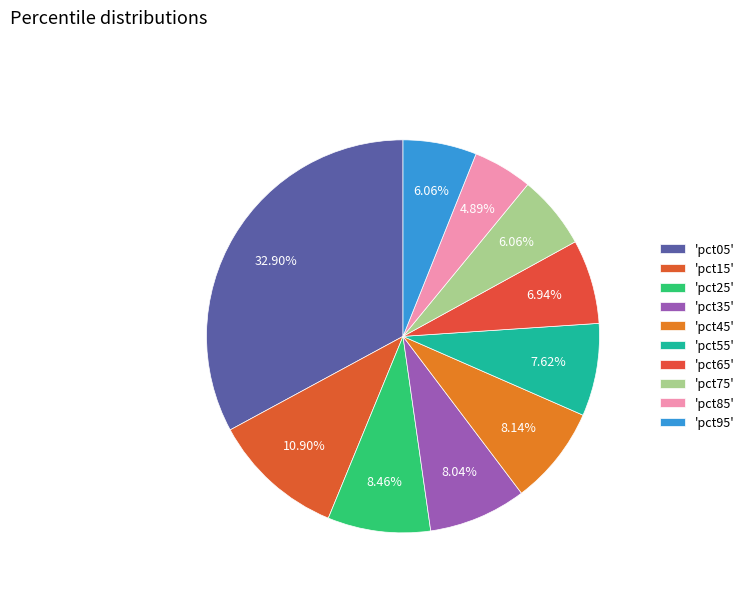

Rank the categories by value from highest to lowest.

pct05, pct15, pct25, pct45, pct35, pct55, pct65, pct75, pct95, pct85